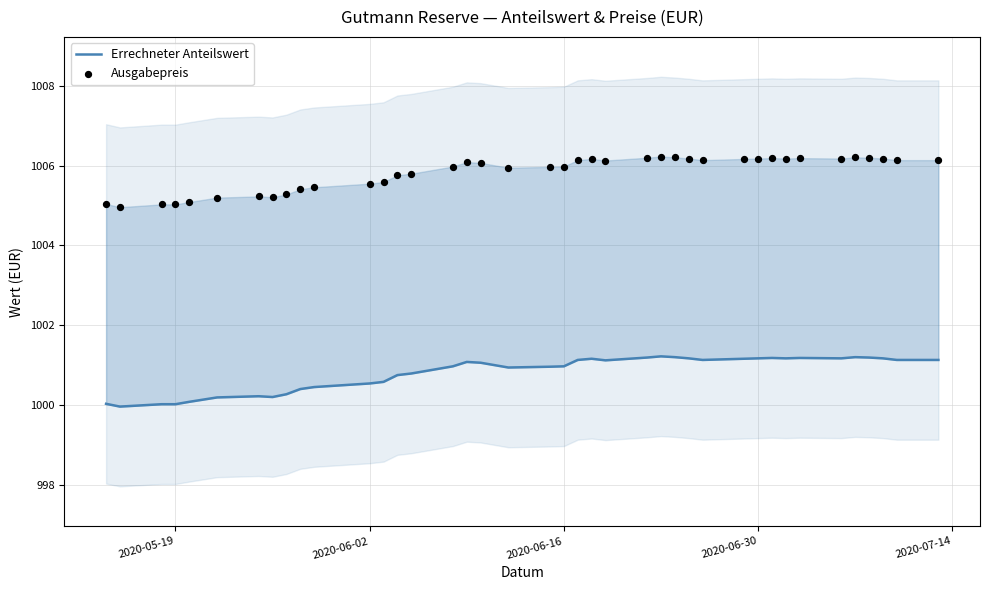

Which series has the widest spread of Y values?

Ausgabepreis